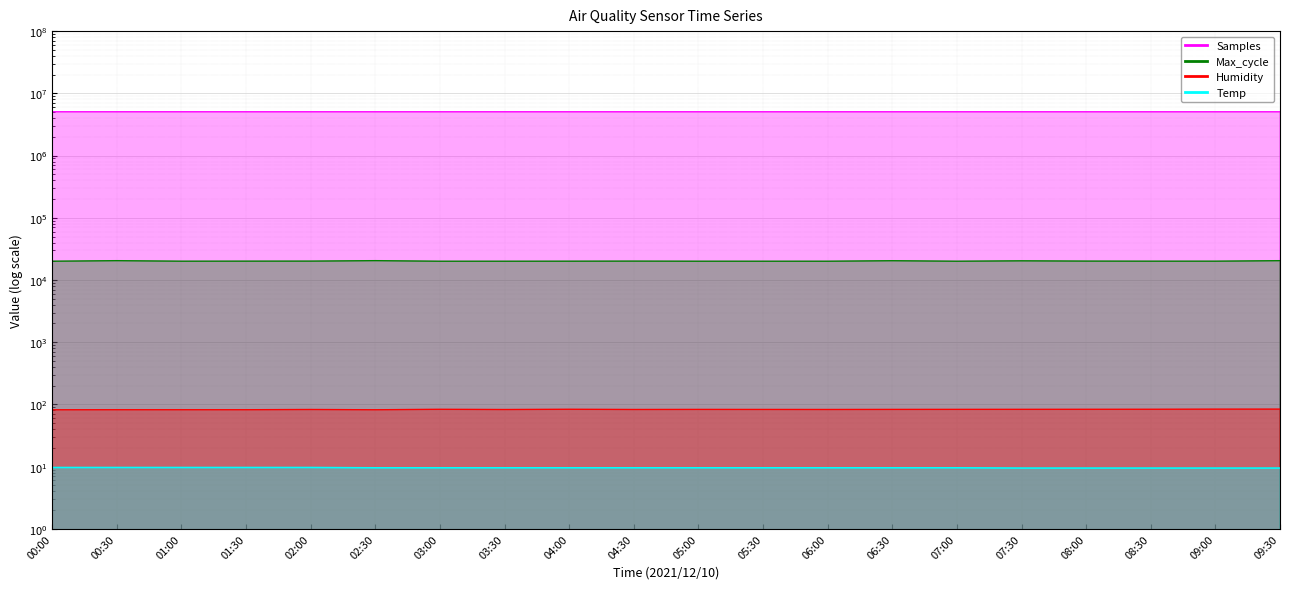

Does the chart display data point markers on the line(s)?

No